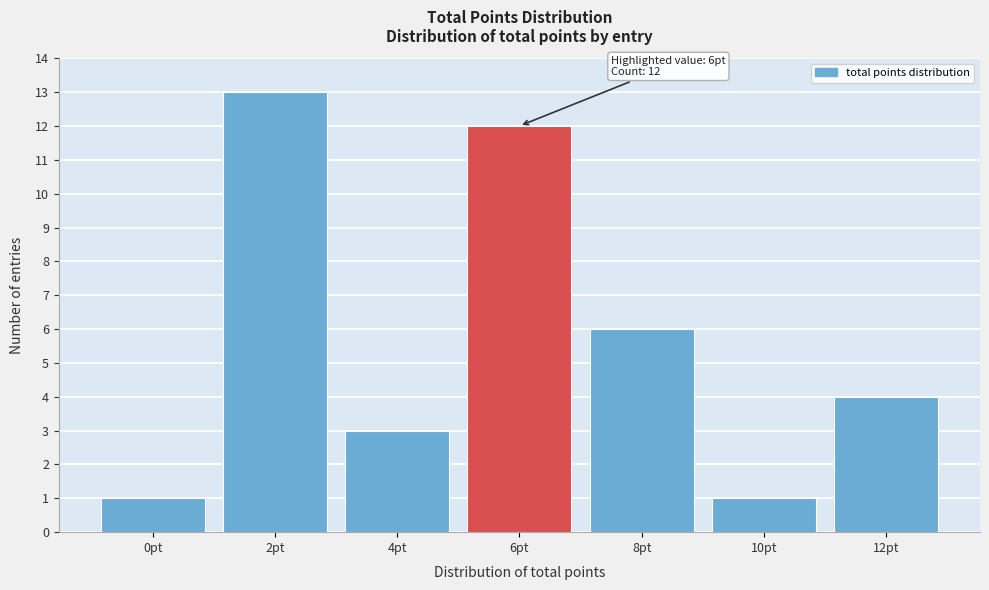

Reading left to right, transcribe all the data shown in this chart.

0pt=1	2pt=13	4pt=3	6pt=12	8pt=6	10pt=1	12pt=4